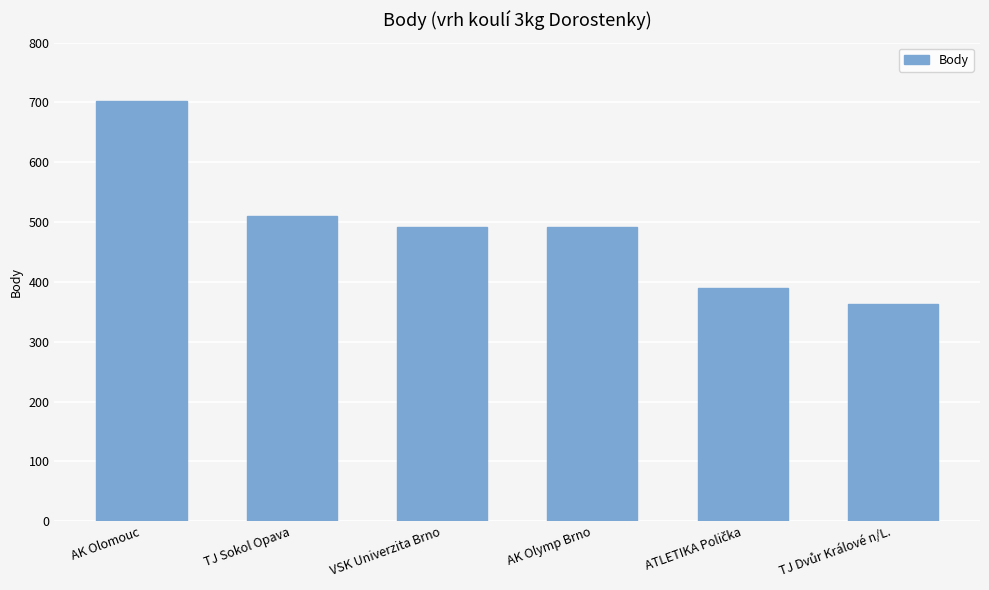

True or false: the data shows 788 at VSK Univerzita Brno.

False